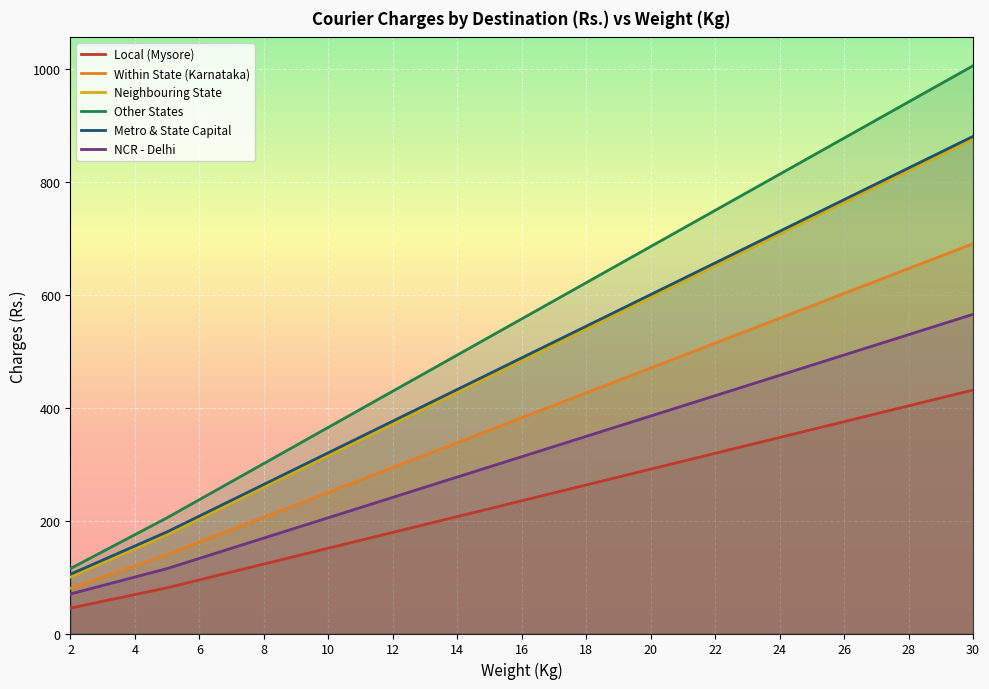

What is the average value of the Within State (Karnataka) series?

382